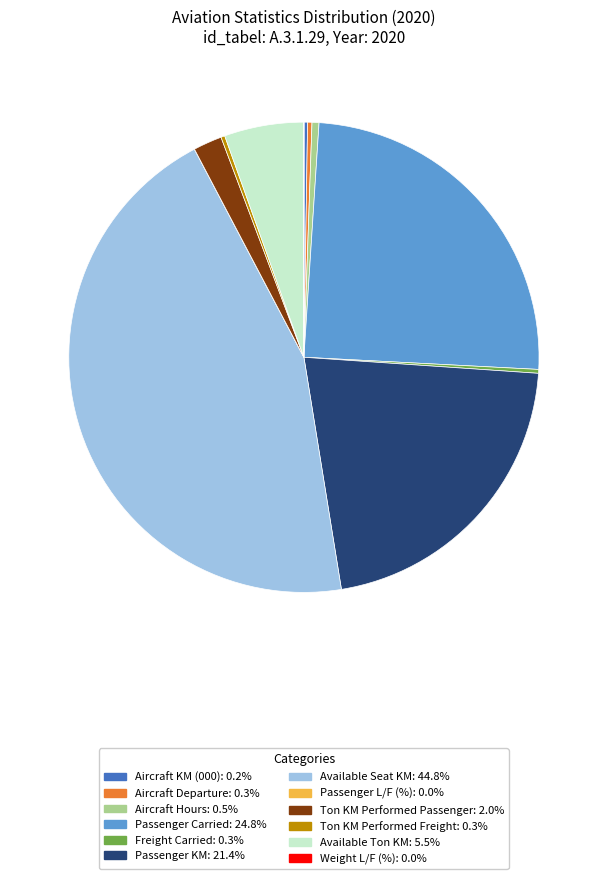

What is the largest slice in the pie chart?

Available Seat KM